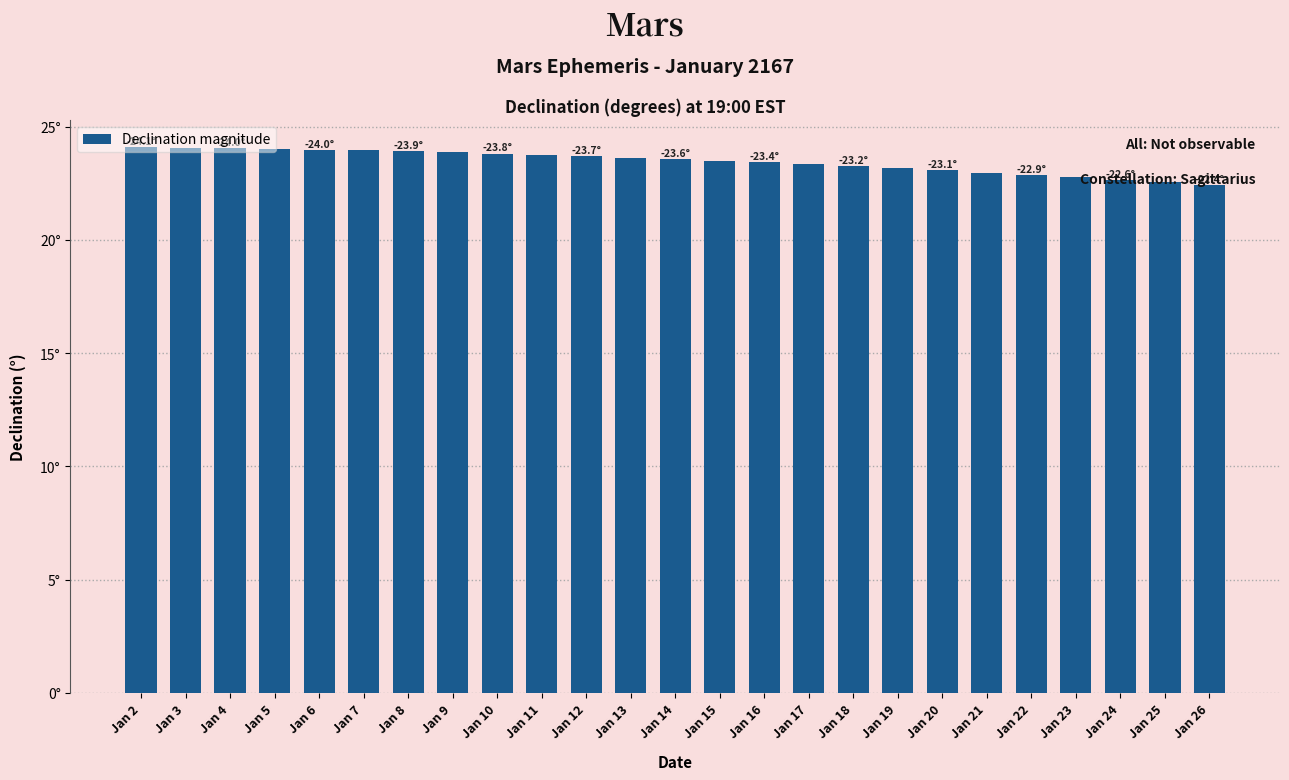

What is the change in value from Jan 14 to Jan 16?

-0.1